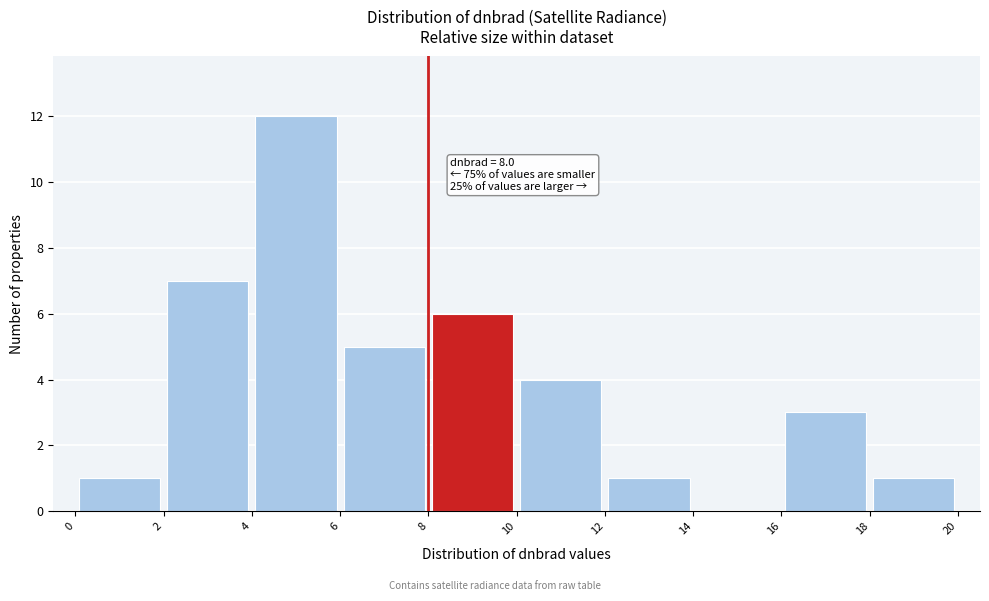

Over which range of the x-axis is the bar tallest?

4 to 6